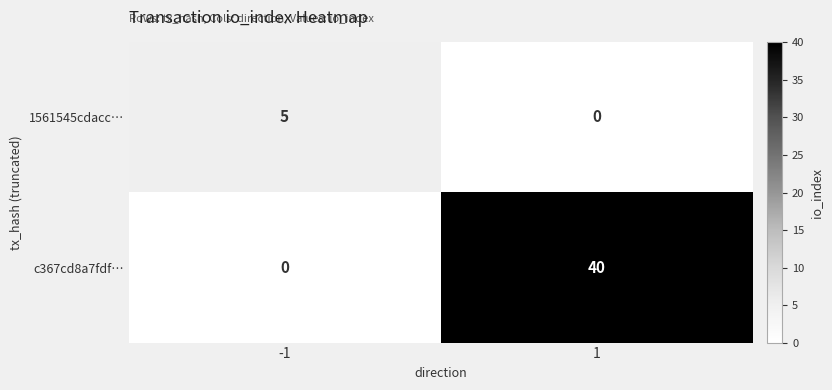

True or false: 1561545cdacc… has a value of 5 at -1.

True